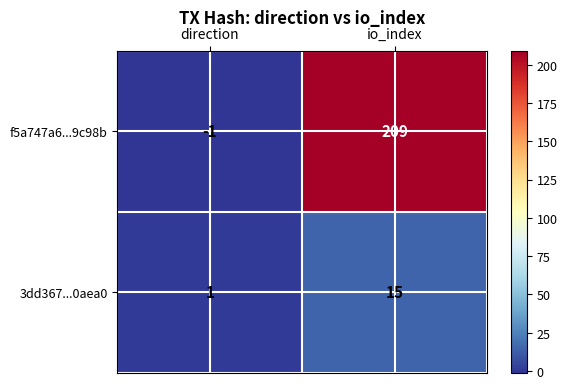

At which label is f5a747a6...9c98b closest to 104?

direction